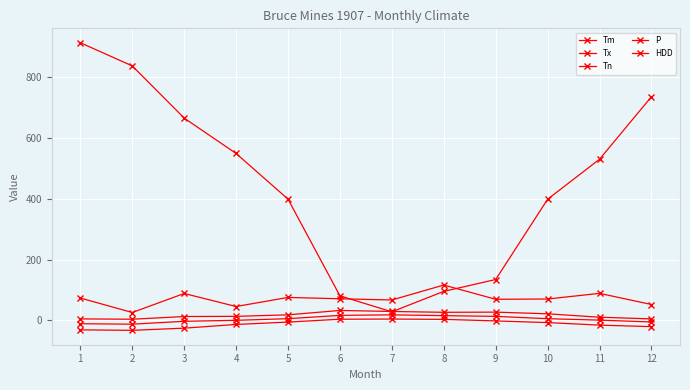

At which category is the sum across all series the highest?

1